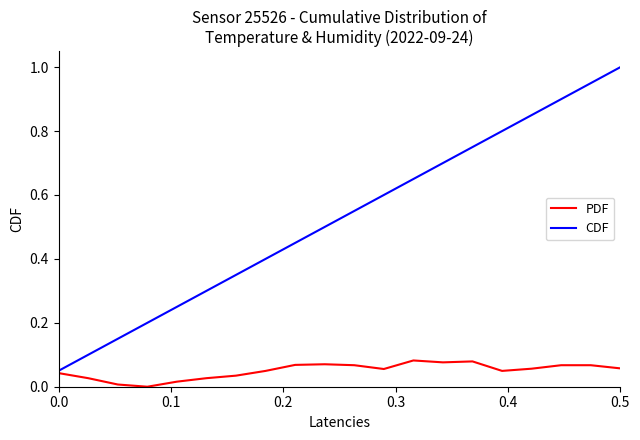

Which series has the largest total across all categories?

CDF